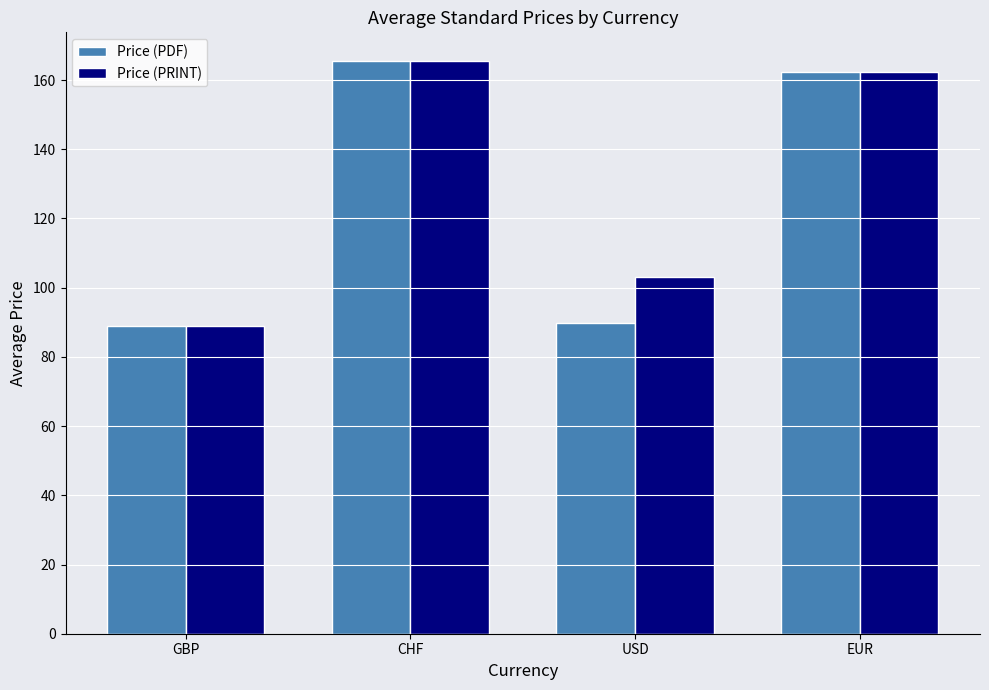

What is the difference between the highest and lowest values at USD?

13.3